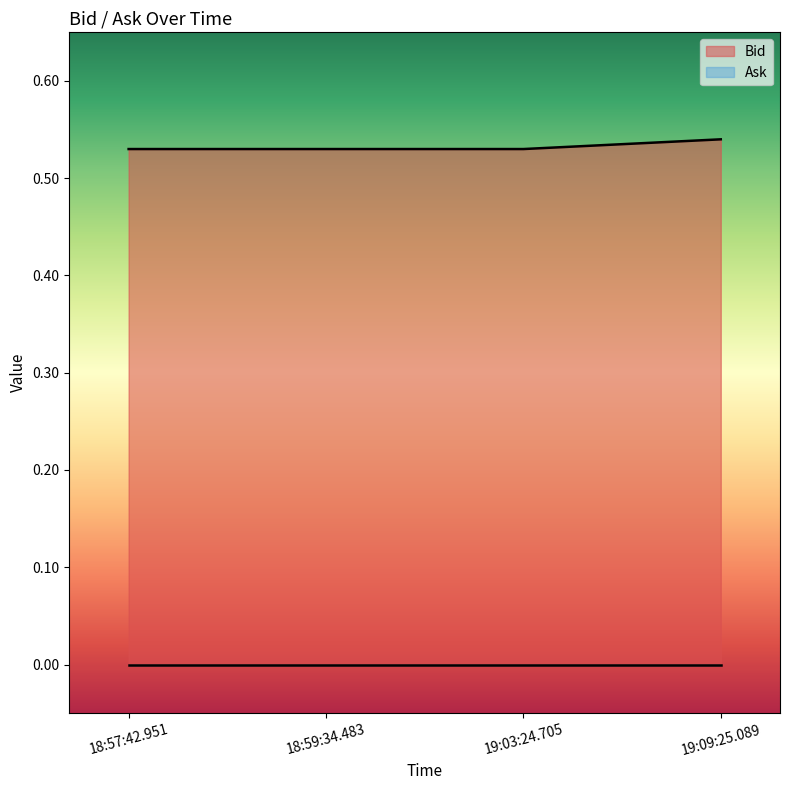

Does the chart display data point markers on the line(s)?

No